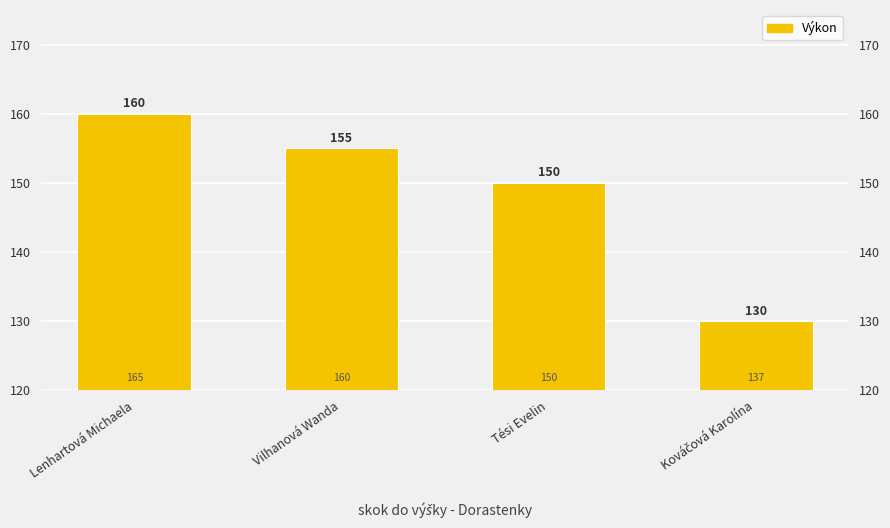

What is the label of the 2nd bar from the right?

Tési Evelin